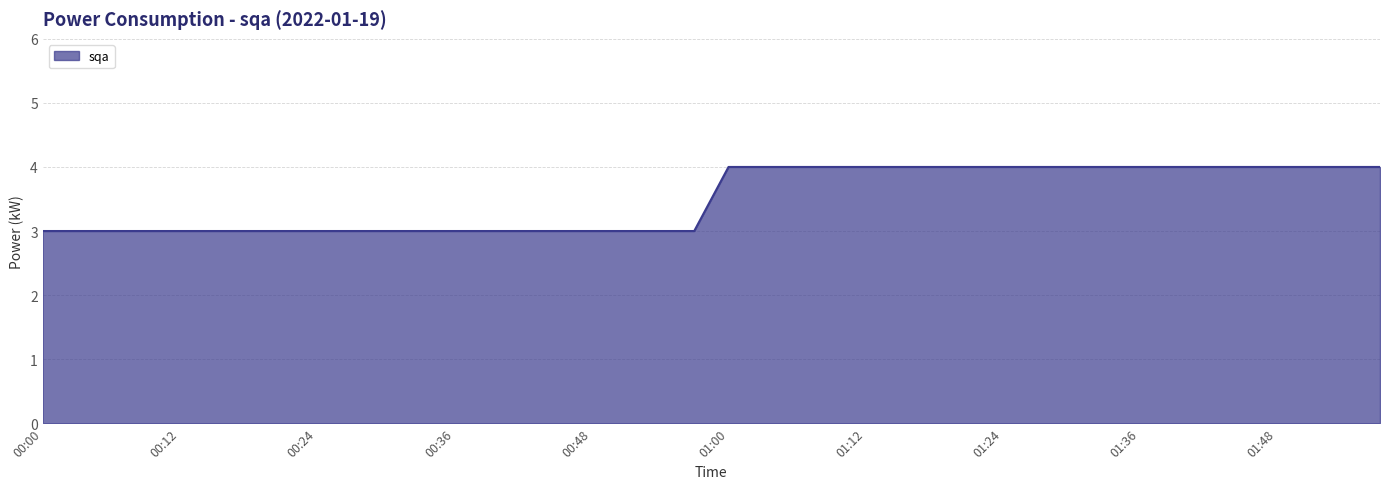

What is the smallest value displayed?

3